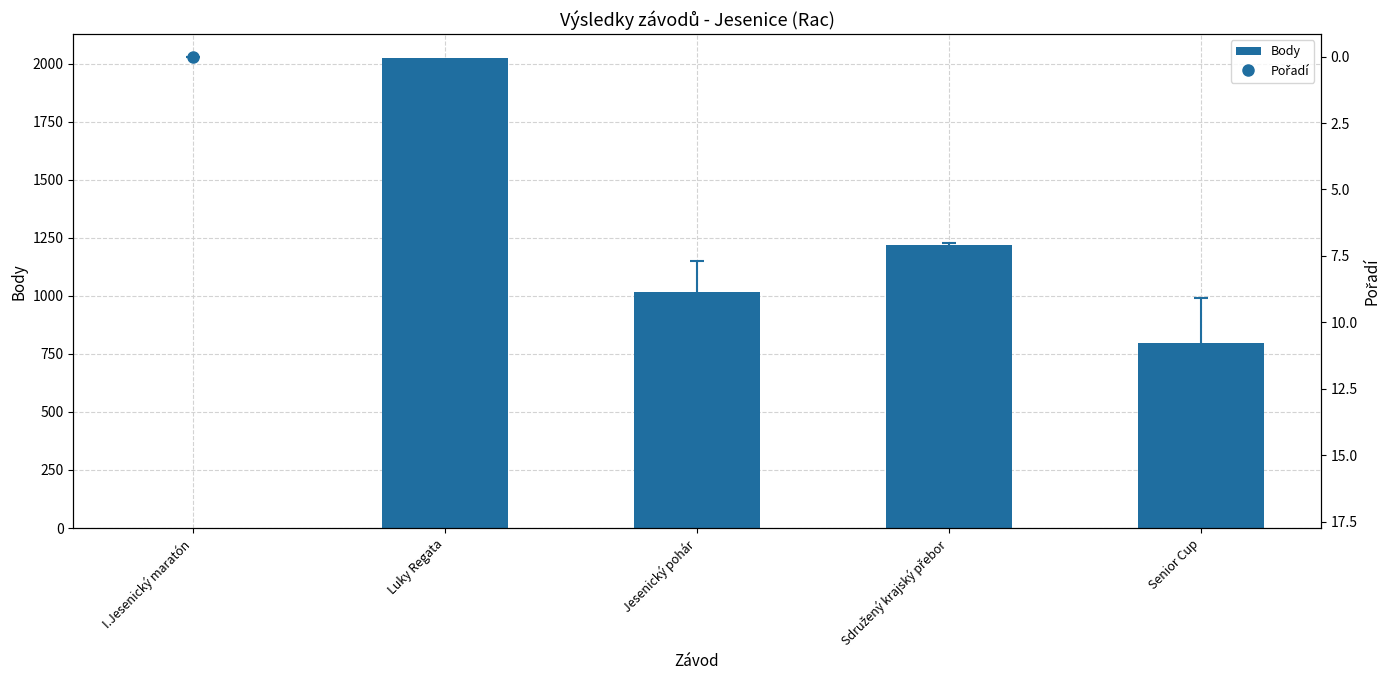

Rank the series at Senior Cup from highest to lowest value.

Body, Pořadí